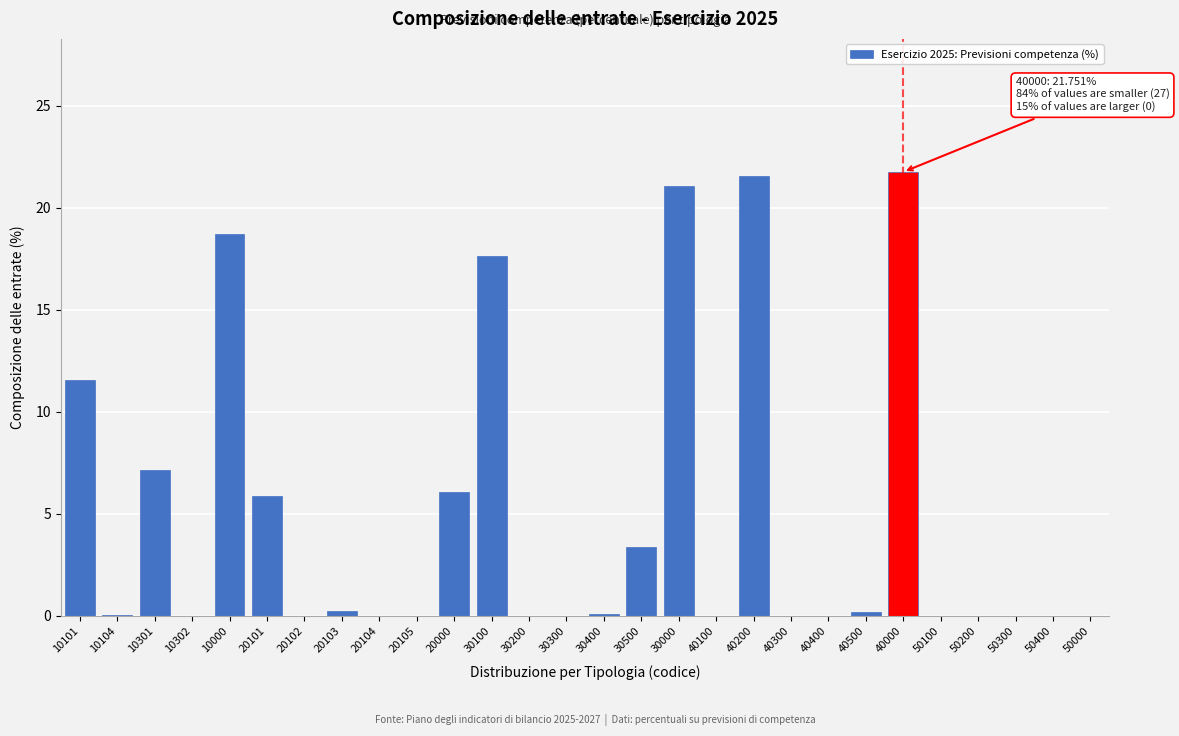

Where is the data nearest to the value 10?

10101